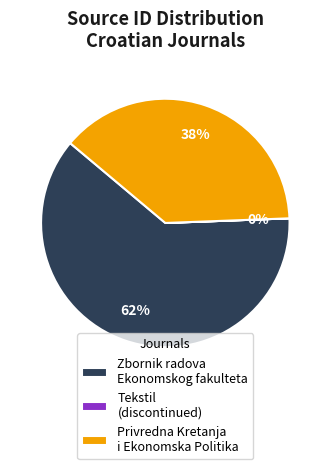

The Privredna Kretanja i Ekonomska Politika slice represents 29% of the pie. True or false?

False